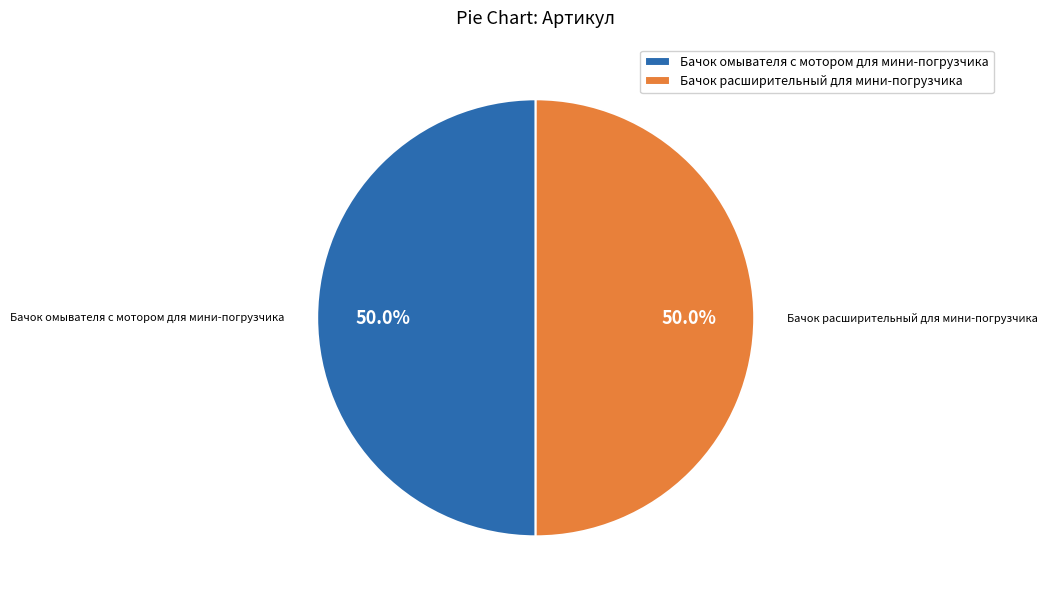

Combined, what portion of the pie is Бачок расширительный для мини-погрузчика and Бачок омывателя с мотором для мини-погрузчика?

100.0%